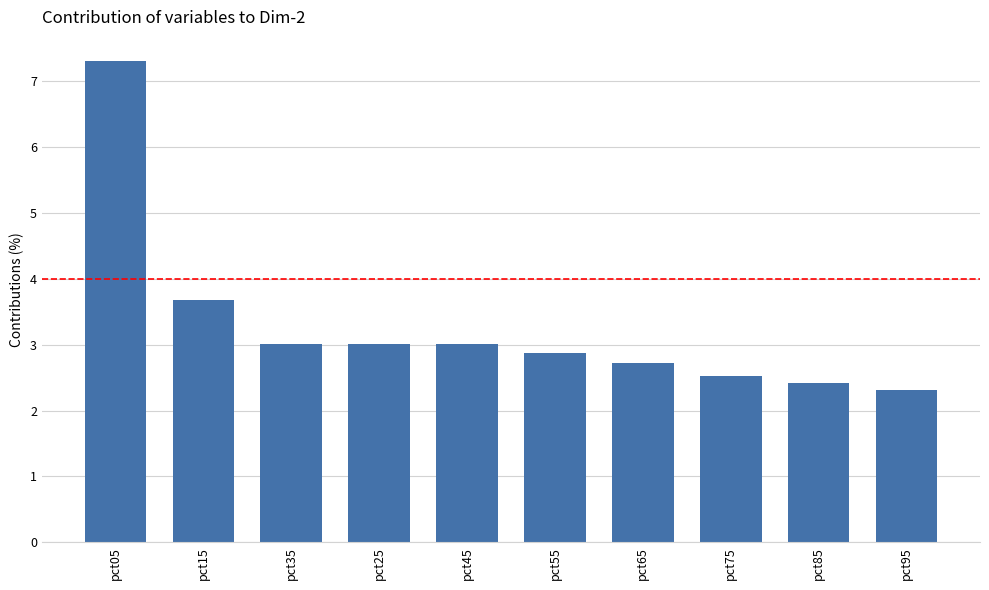

At which label is the value closest to 4?

pct15